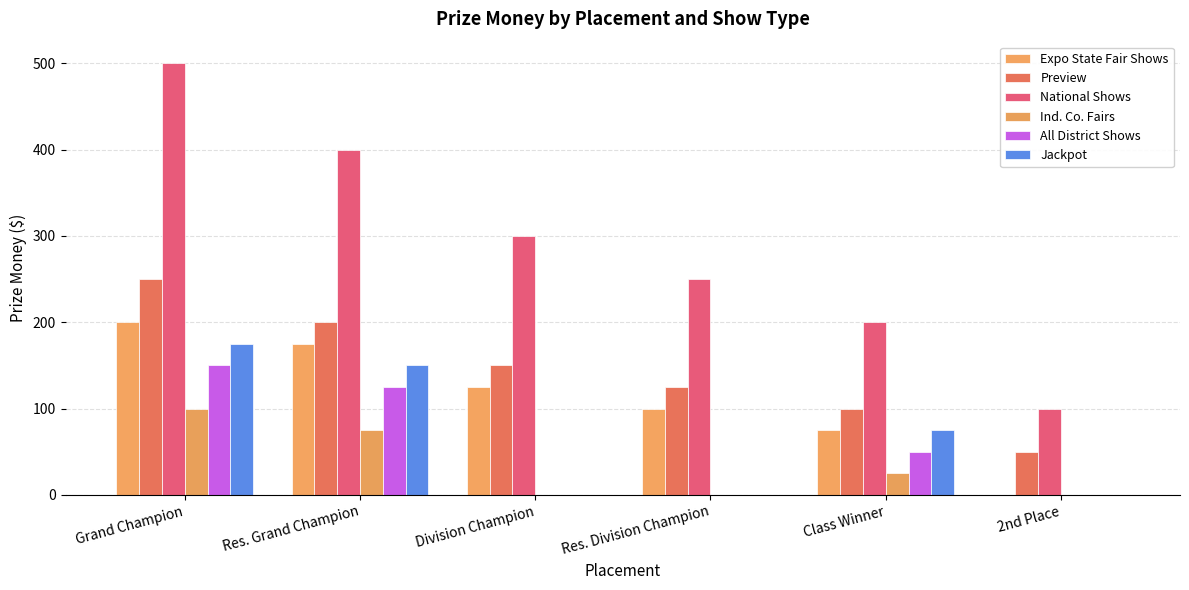

True or false: All District Shows has a value of -64 at Res. Division Champion.

False